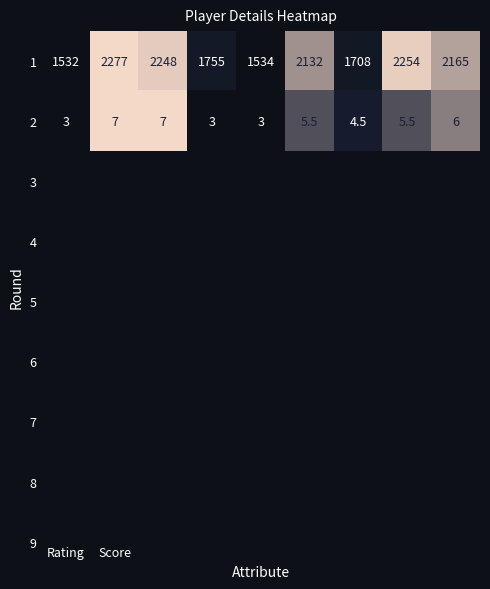

Reading left to right, what are all the values shown in this chart?

1: 1532.0	2277.0	2248.0	1755.0	1534.0	2132.0	1708.0	2254.0	2165.0
2: 3.0	7.0	7.0	3.0	3.0	5.5	4.5	5.5	6.0